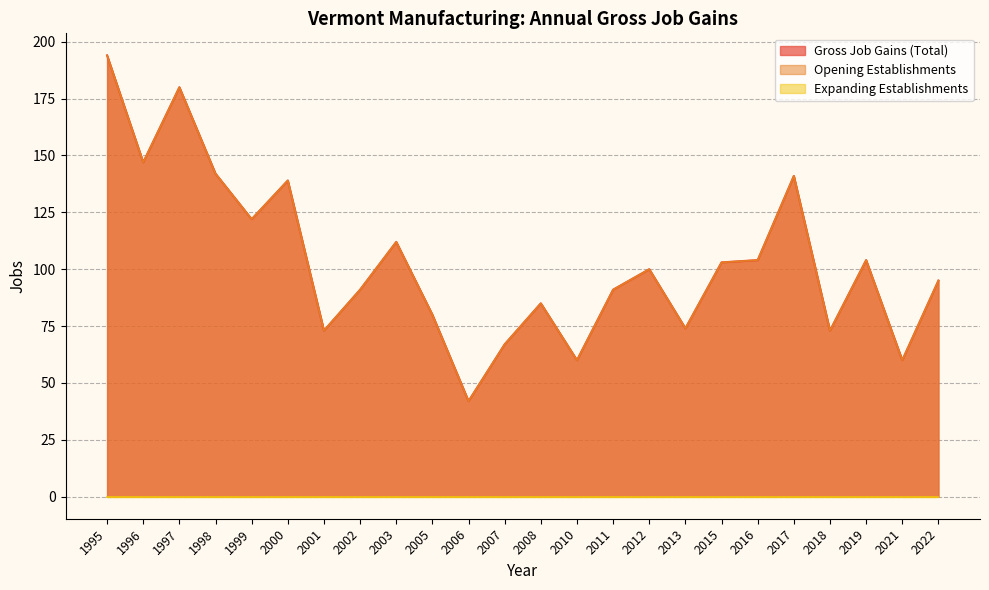

Where does the Gross Job Gains (Total) series first go above 100?

1995